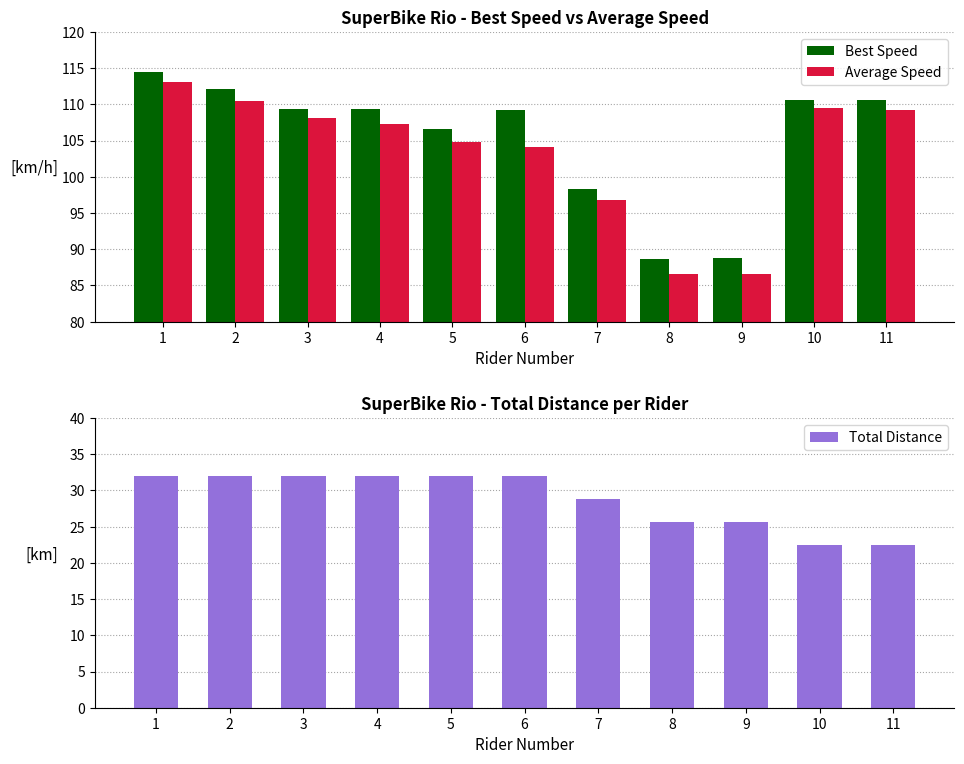

Rank the categories by Average Speed value from lowest to highest.

9, 8, 7, 6, 5, 4, 3, 11, 10, 2, 1